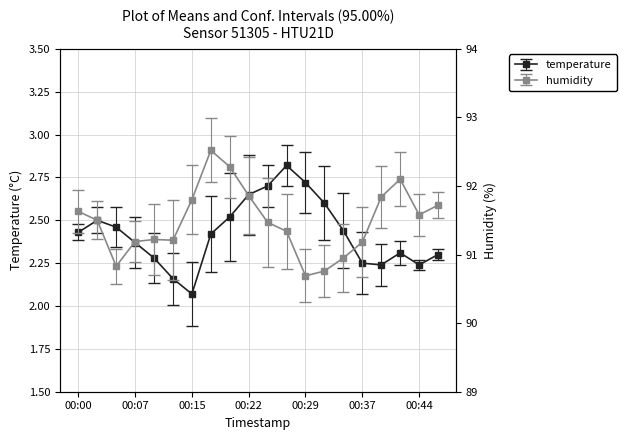

What is the difference between the second highest and minimum values in the humidity series?

1.6